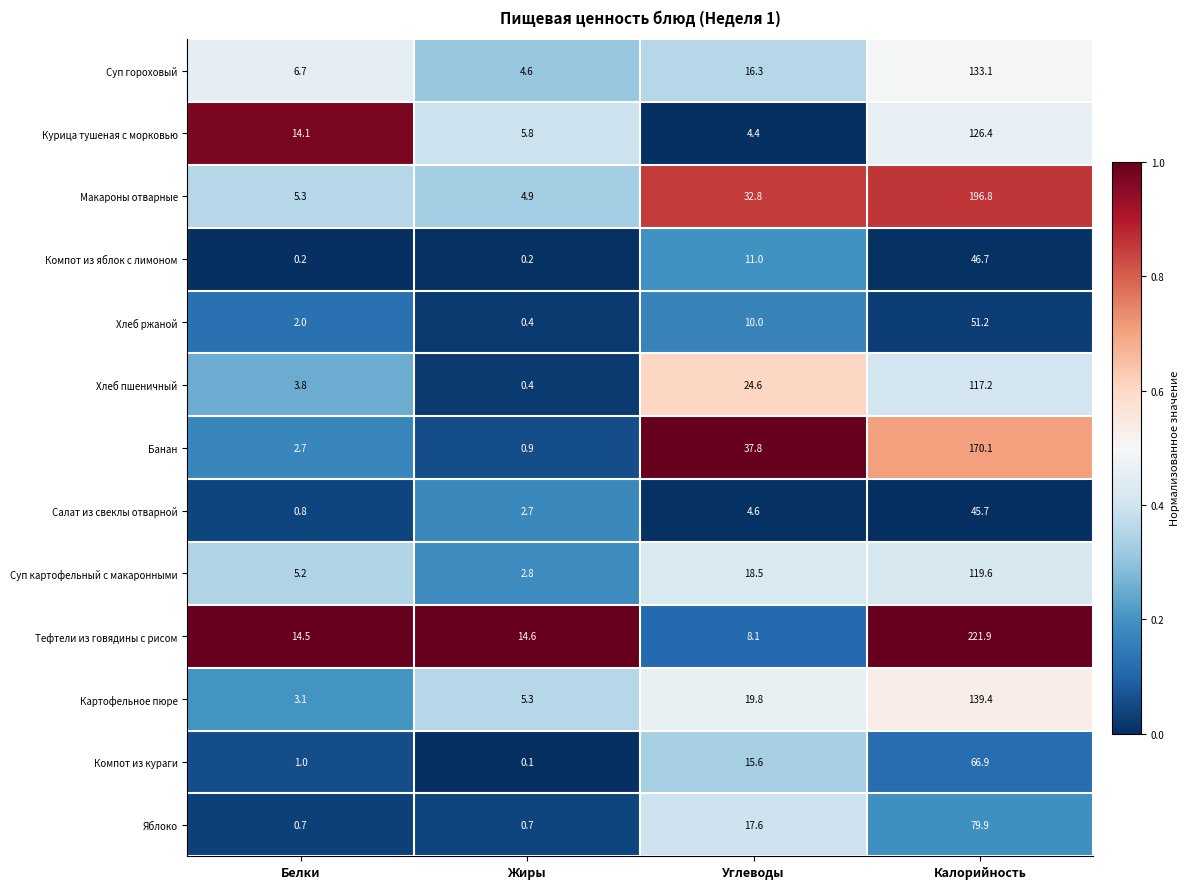

Rank the series by their maximum value, from lowest to highest.

Салат из свеклы отварной, Компот из яблок с лимоном, Хлеб ржаной, Компот из кураги, Яблоко, Хлеб пшеничный, Суп картофельный с макаронными, Курица тушеная с морковью, Суп гороховый, Картофельное пюре, Банан, Макароны отварные, Тефтели из говядины с рисом